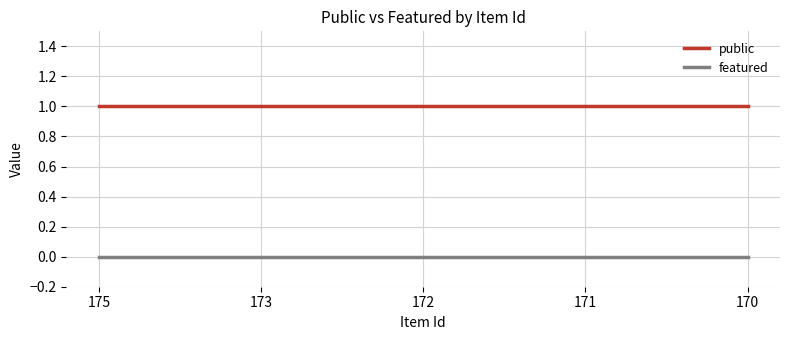

True or false: featured and public intersect in this chart.

False